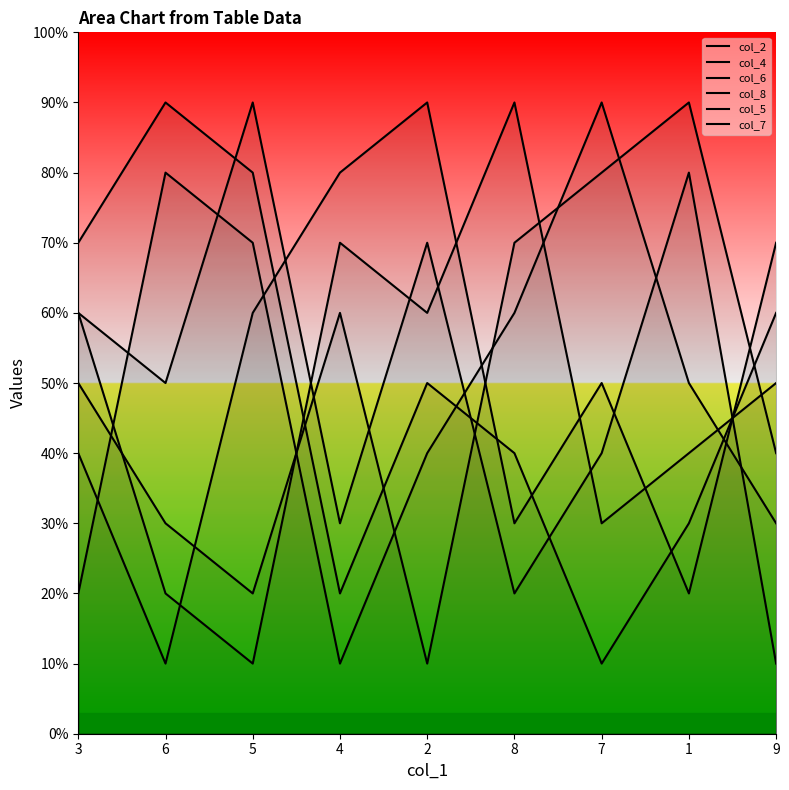

After their last crossing, which series has the higher values: col_8 or col_6?

col_6